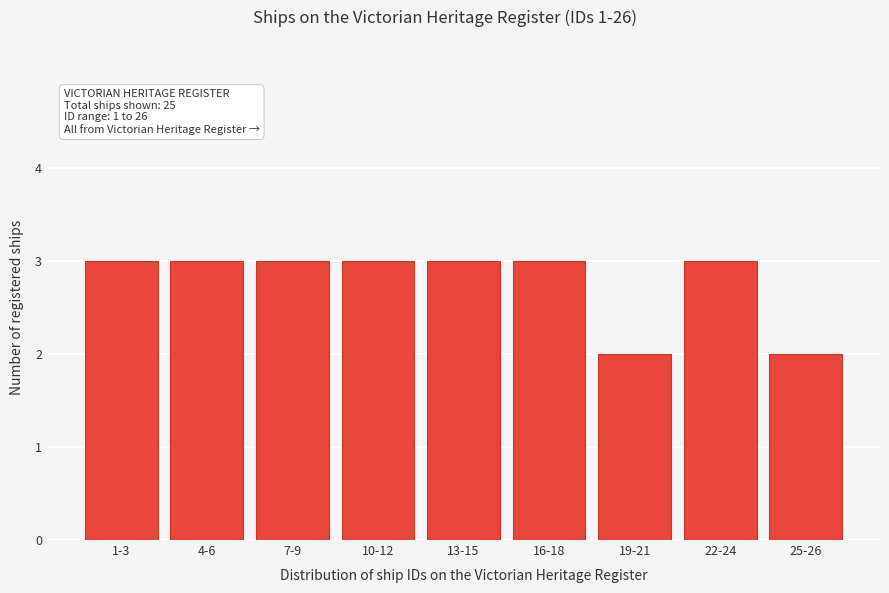

Reading left to right, list all the values displayed in this chart.

1-3=3	4-6=3	7-9=3	10-12=3	13-15=3	16-18=3	19-21=2	22-24=3	25-26=2